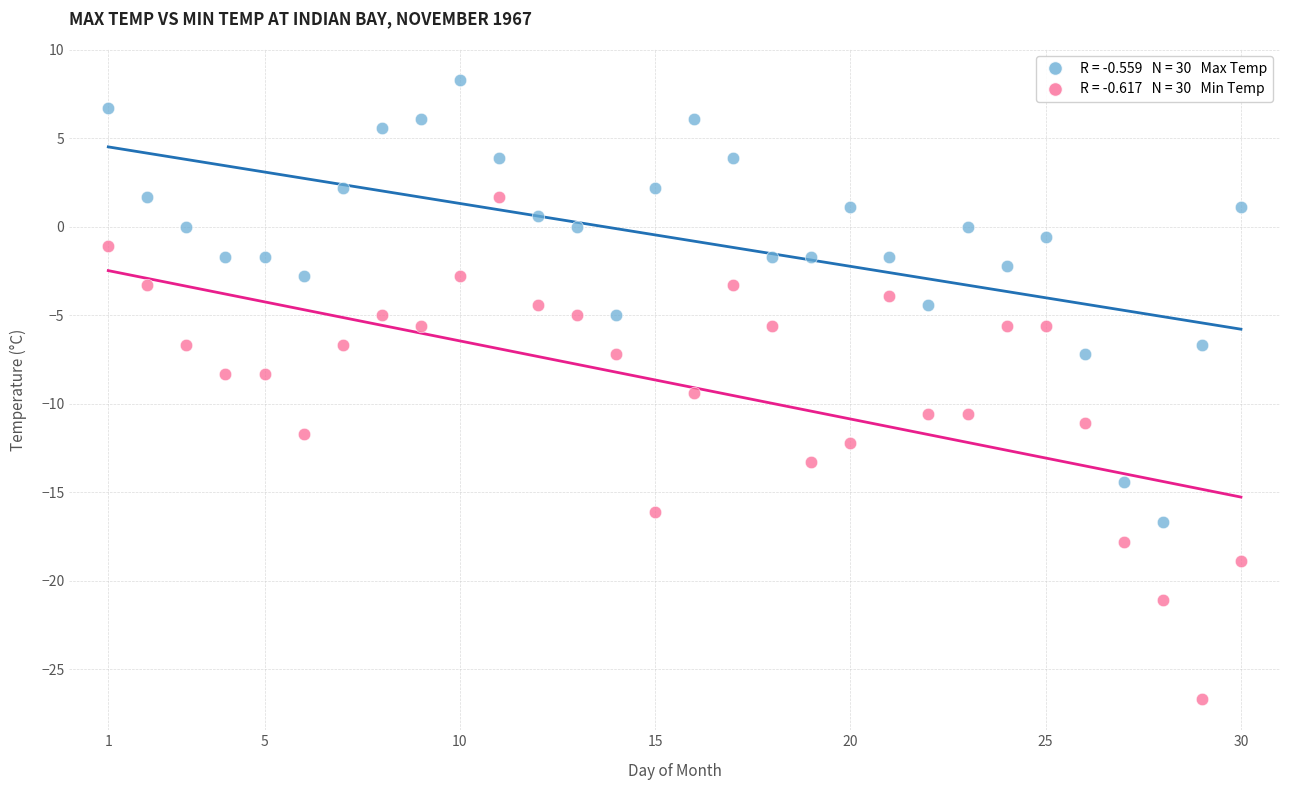

Across all data points, what is the range of X values (max minus min)?

29.0